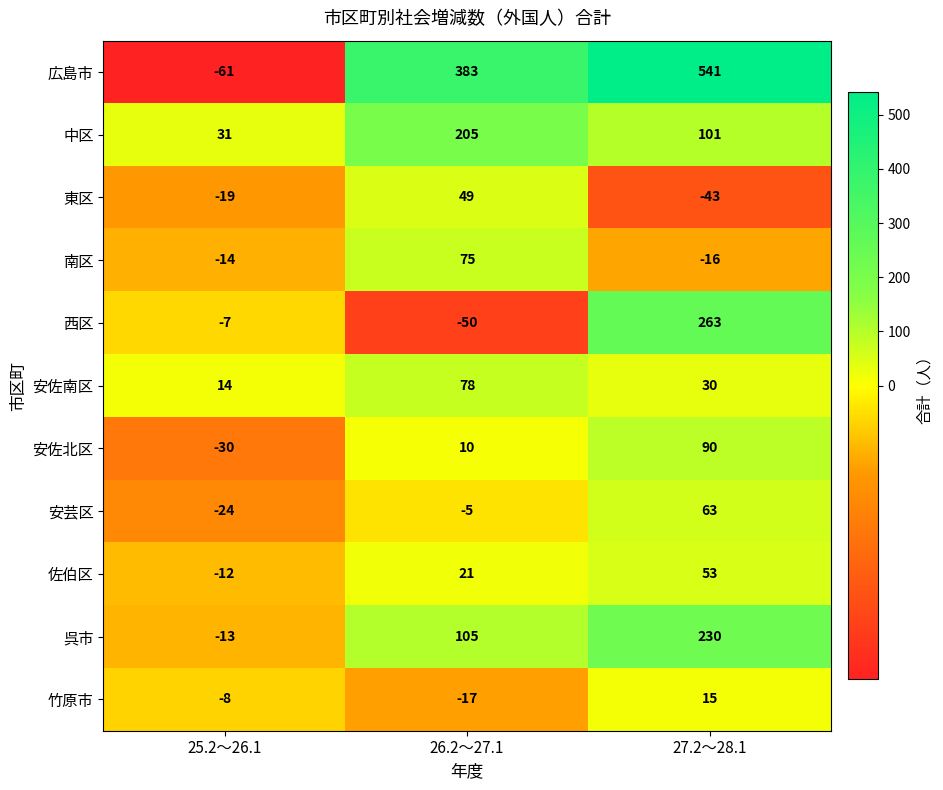

At which label does 安芸区 first exceed -5?

27.2～28.1